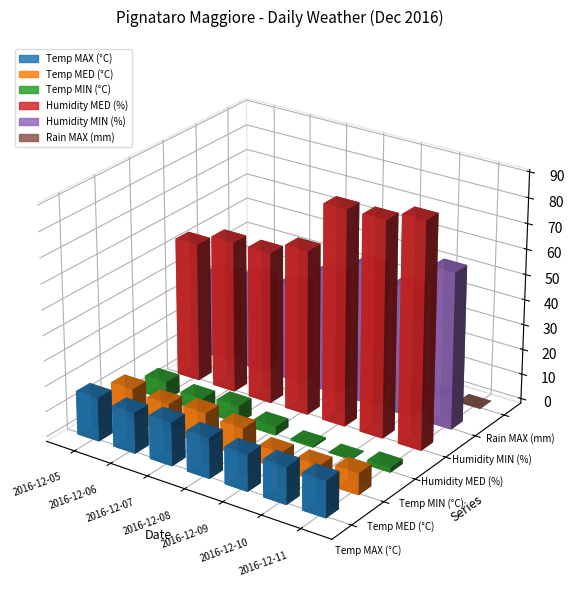

Is the value of Temp MIN (°C) at 2016-12-08 greater than the value of Temp MED (°C) at 2016-12-11?

No